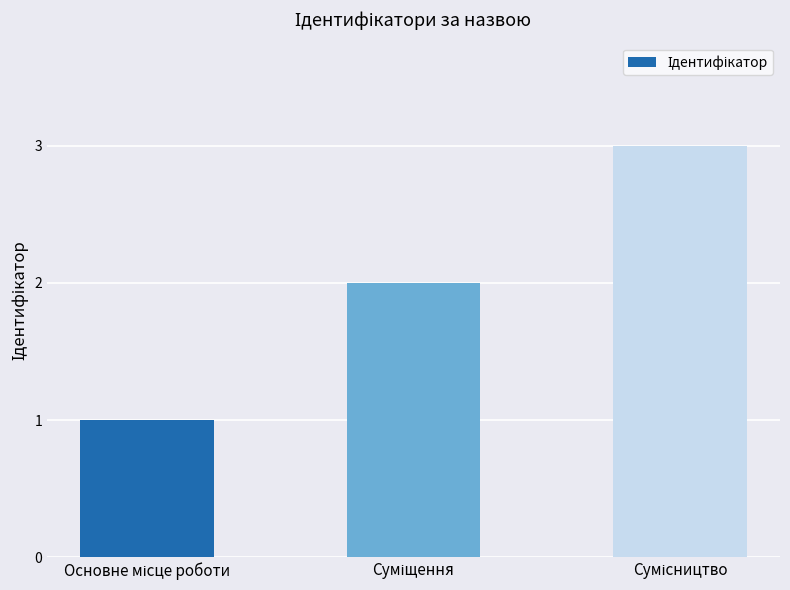

What is the sum of all values?

6